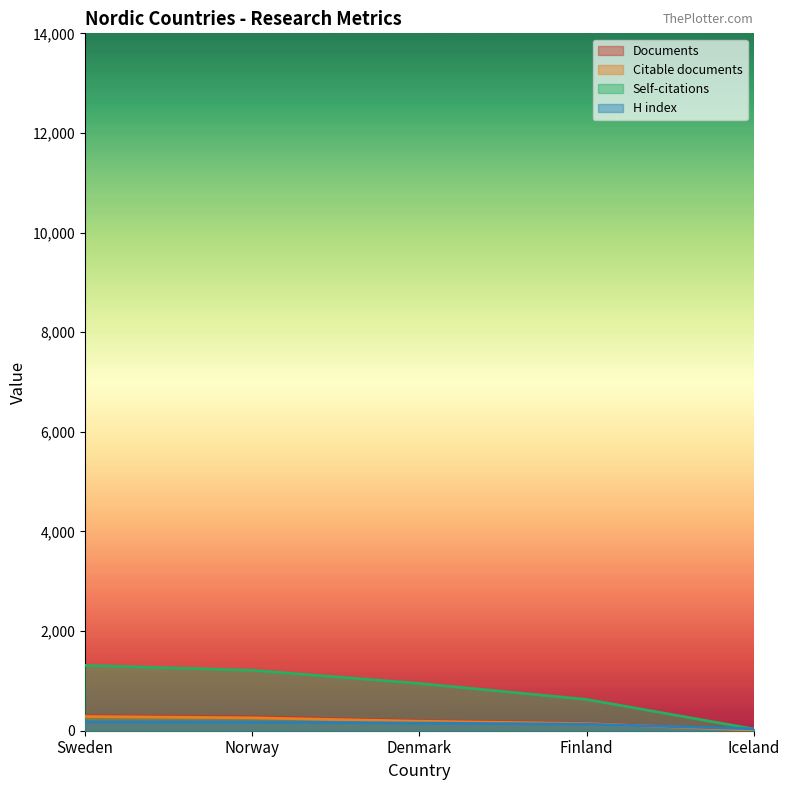

Is the value of H index at Finland greater than the value of Self-citations at Finland?

No